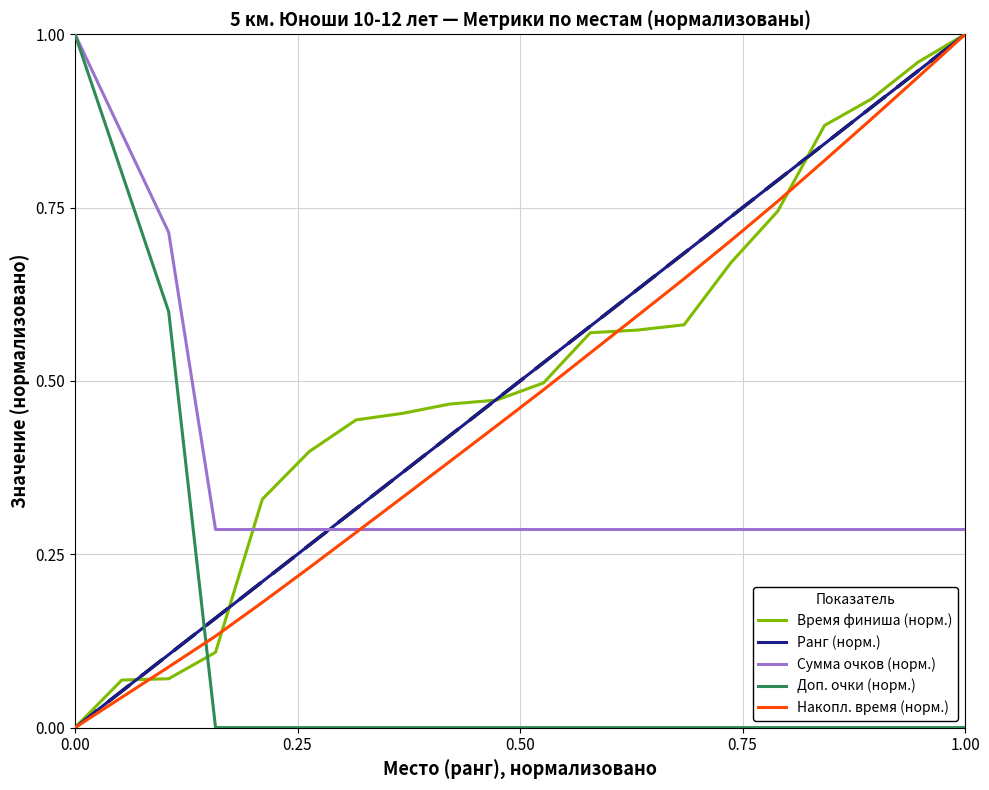

True or false: Накопл. время (норм.) and Доп. очки (норм.) cross at least once.

True